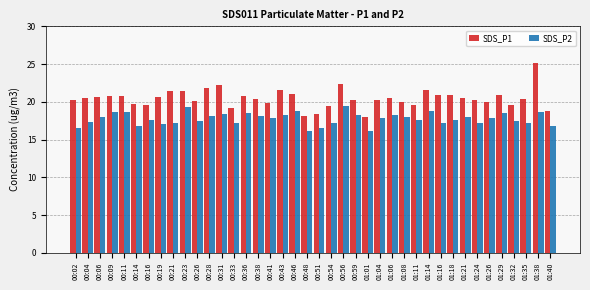

At 00:46, list the series in order from smallest to largest.

SDS_P2, SDS_P1